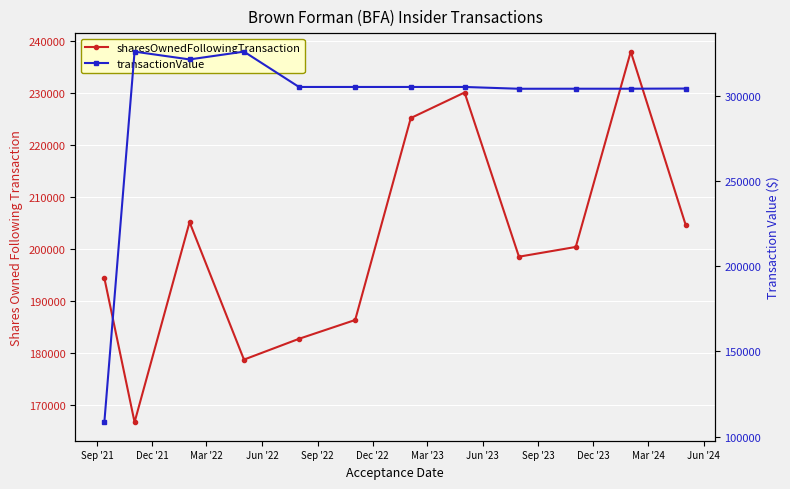

What are all the series names shown in the legend?

sharesOwnedFollowingTransaction, transactionValue